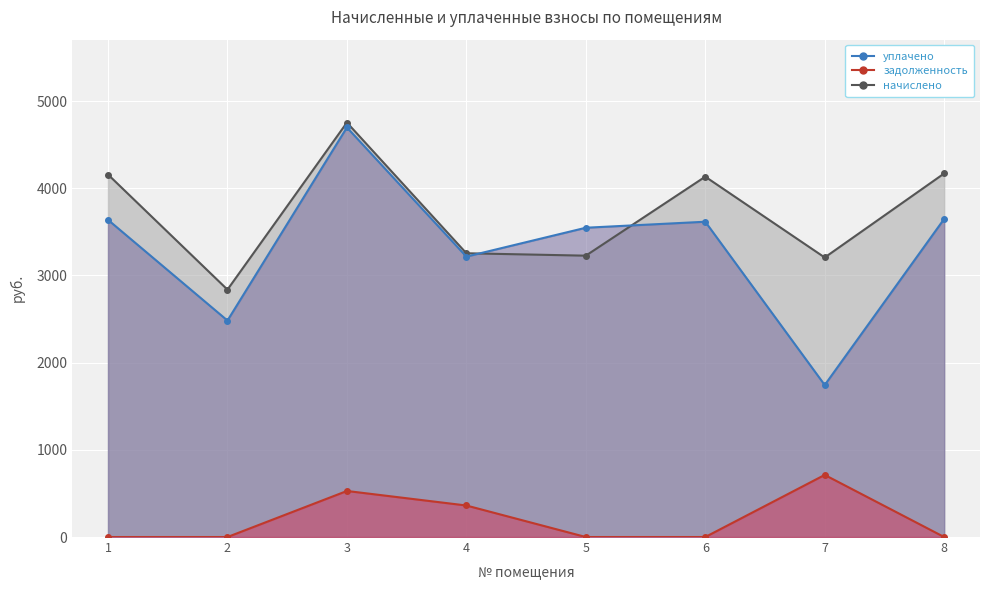

Where is начислено nearest to the value 3795?

6